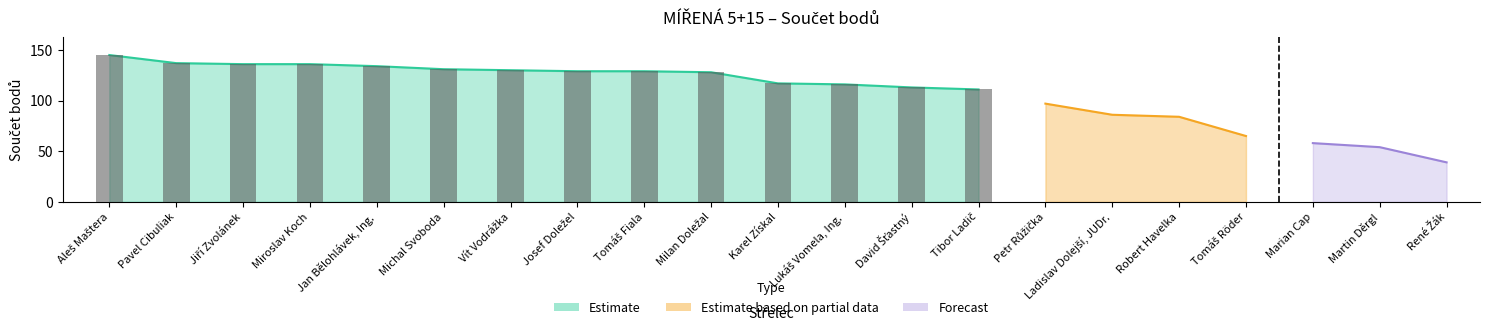

Rank the categories by value from lowest to highest.

René Žák, Martin Děrgl, Marian Cap, Tomáš Röder, Robert Havelka, Ladislav Dolejší, JUDr., Petr Růžička, Tibor Ladič, David Šťastný, Lukáš Vomela, Ing., Karel Získal, Milan Doležal, Josef Doležel, Tomáš Fiala, Vít Vodrážka, Michal Svoboda, Jan Bělohlávek, Ing., Jiří Zvolánek, Miroslav Koch, Pavel Cibuliak, Aleš Maštera